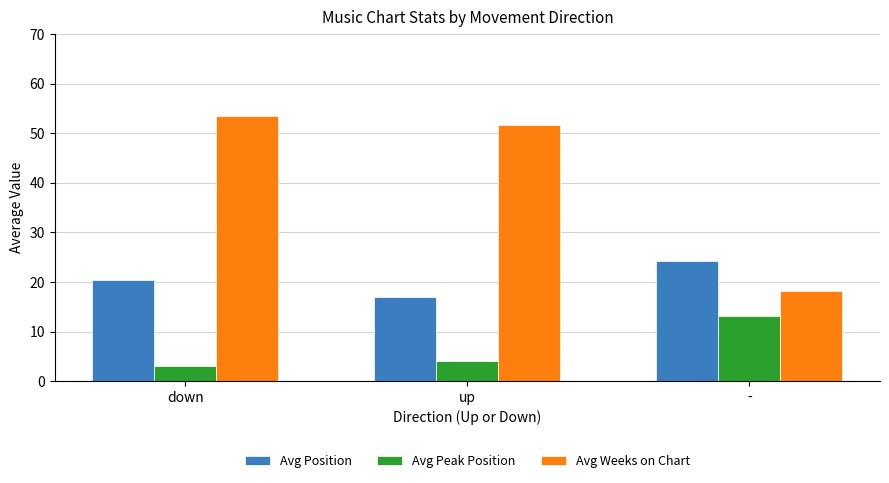

Which label corresponds to the largest value in the chart?

down